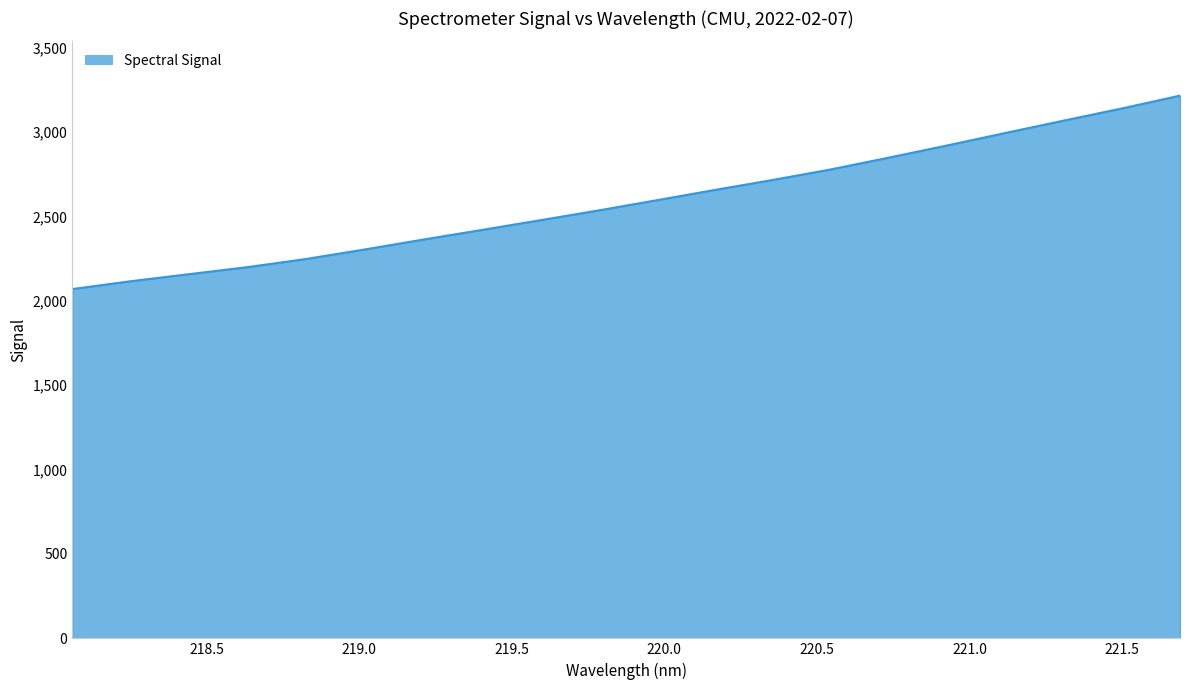

What is the smallest value displayed?

2069.3